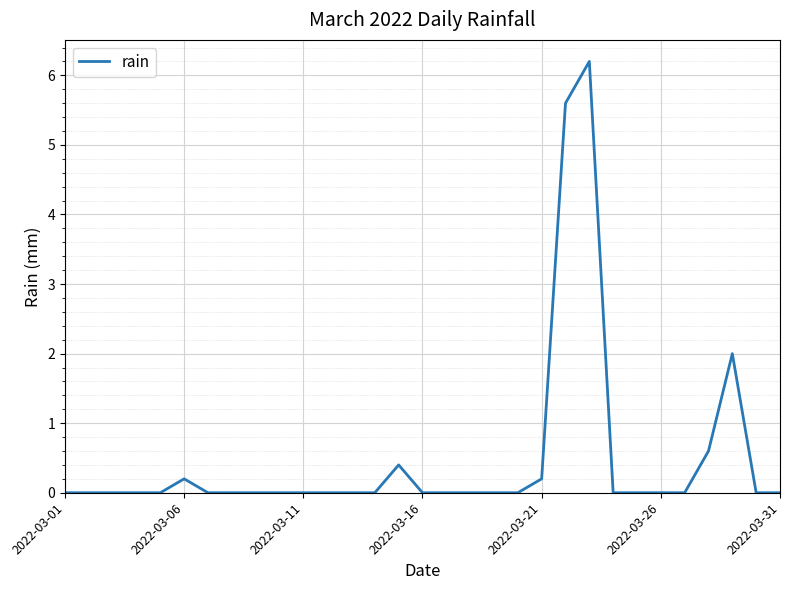

What is the greatest value displayed?

6.2